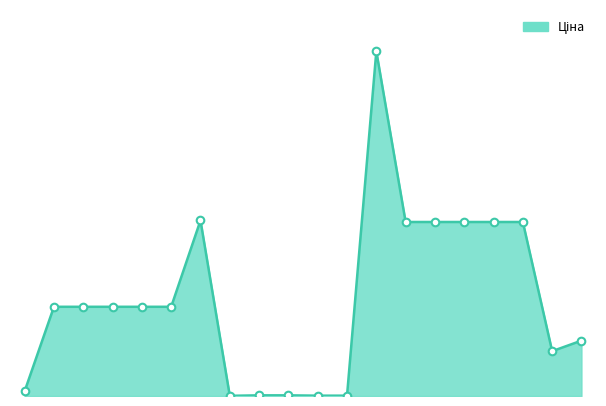

Does the chart have visible grid lines?

No